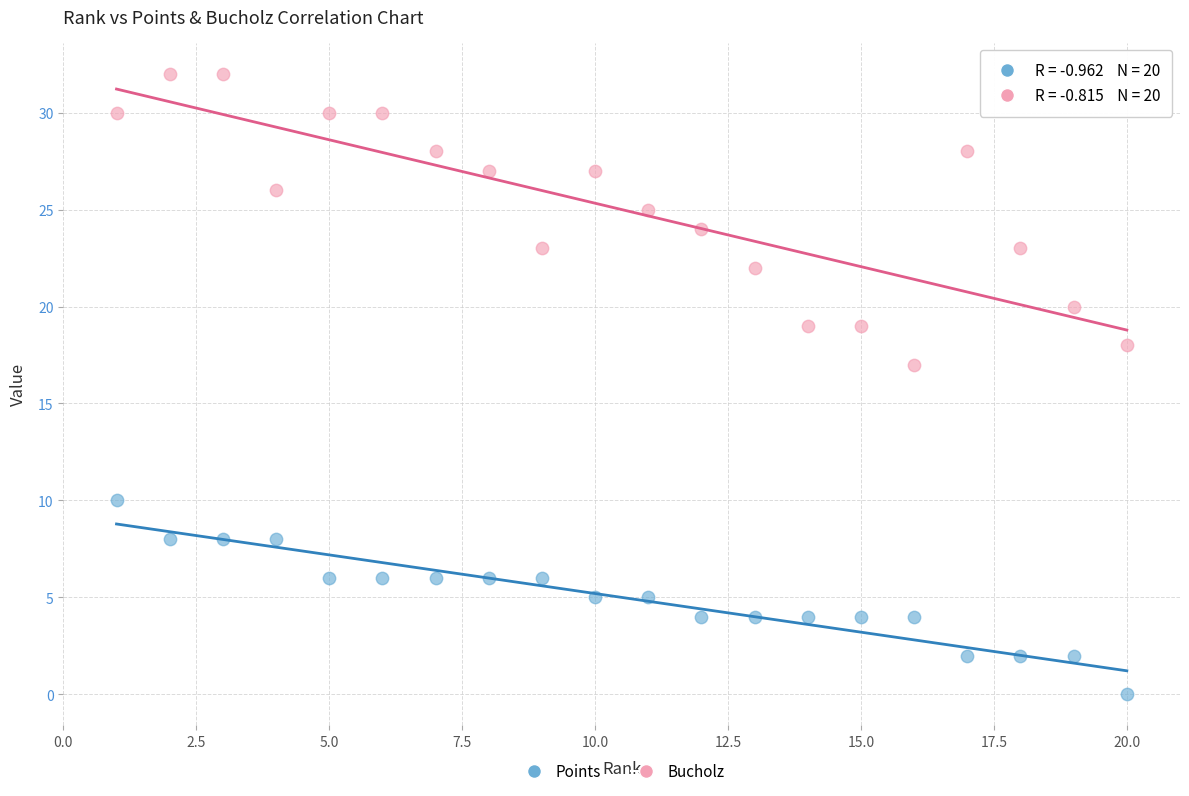

Which series has the largest Y range (max minus min)?

Bucholz